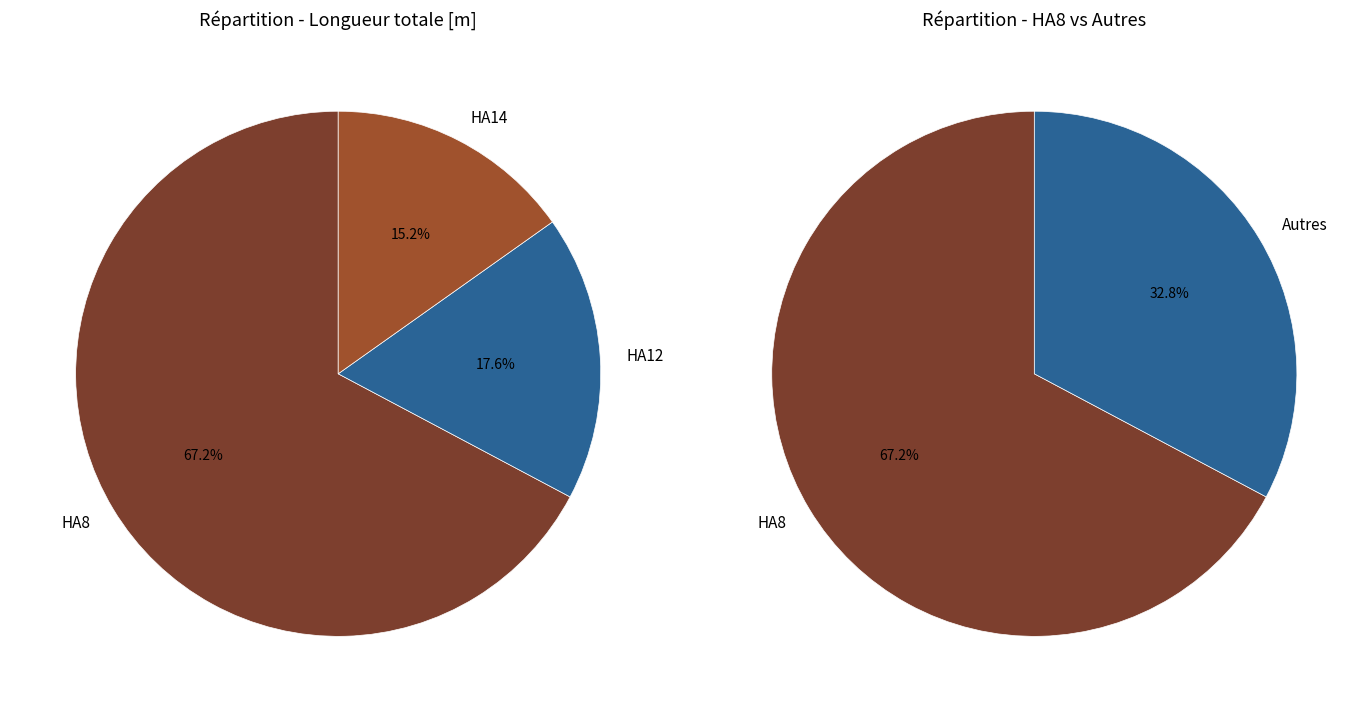

The HA8 #2 slice represents 9% of the pie. True or false?

False